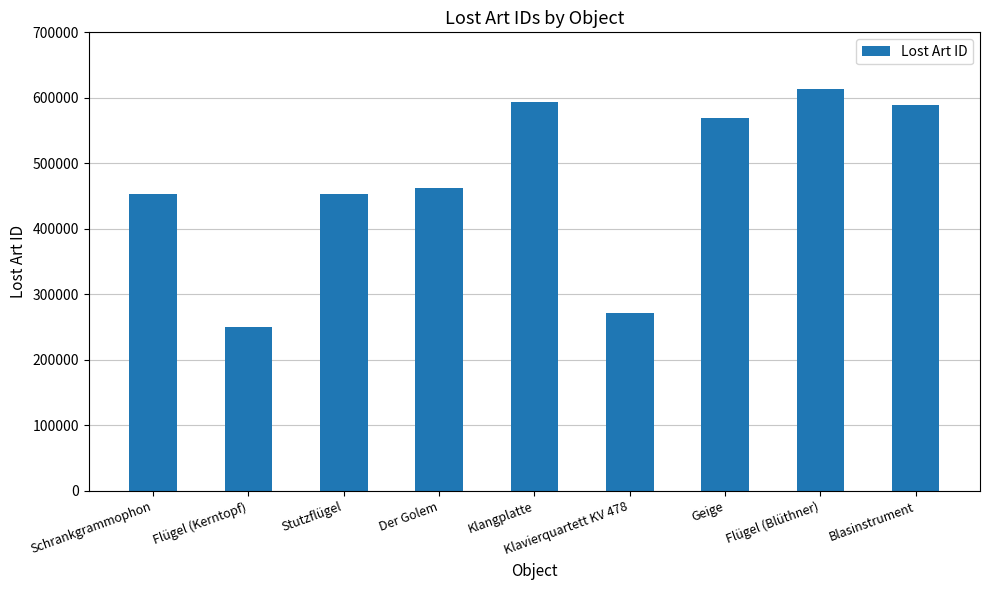

What is the approximate value at Der Golem?

463093